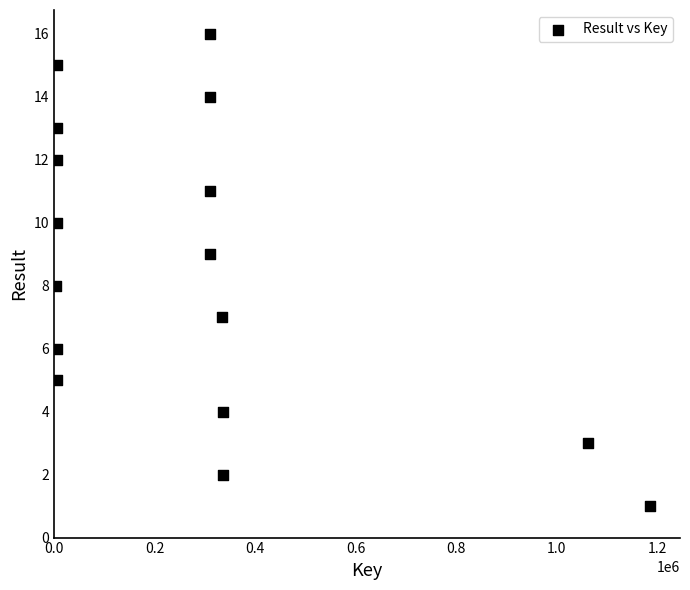

What is the range of X values (max minus min)?

1181089